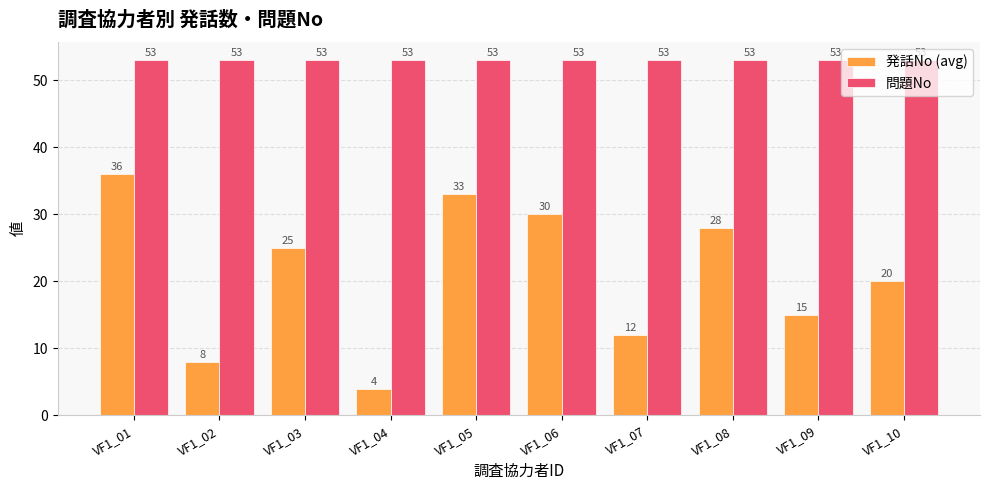

What are all the series names shown in the legend?

発話No (avg), 問題No